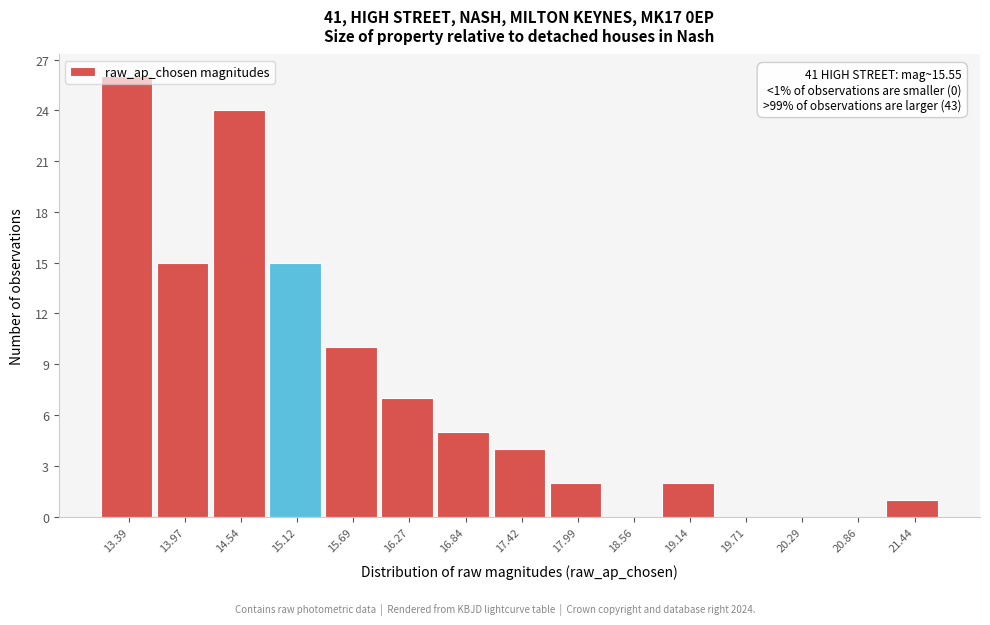

The chart shows a value of 39 at 14.54. True or false?

False